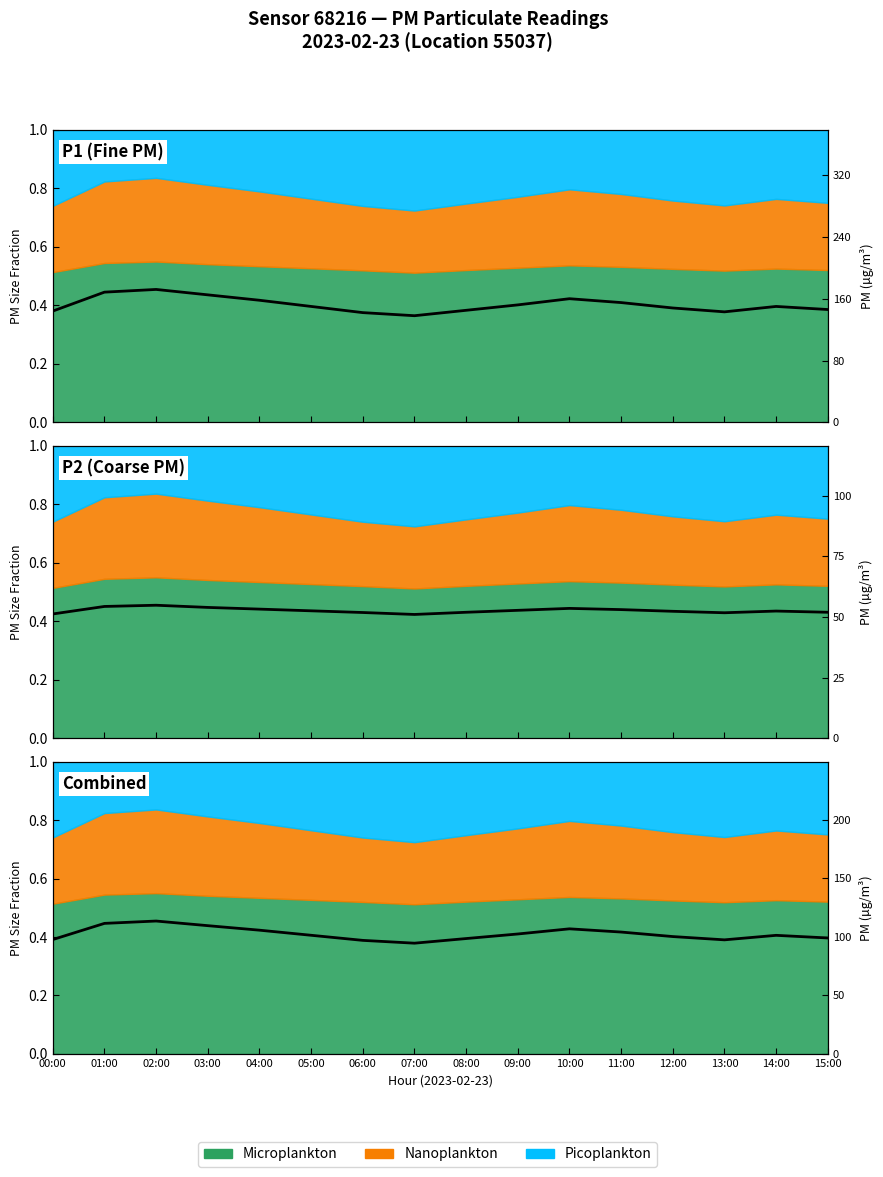

What position from the left is 14:00?

15